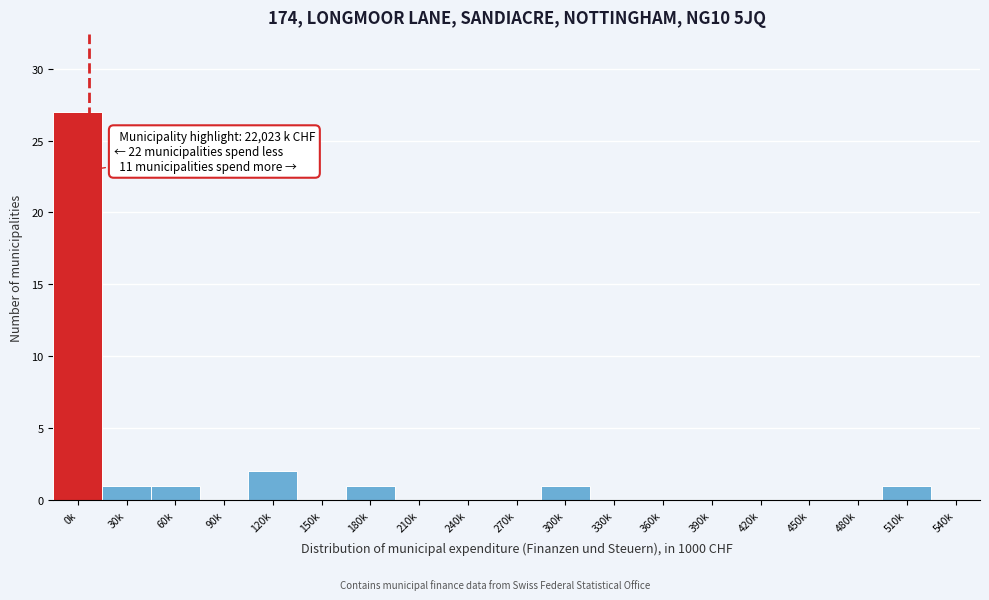

Reading left to right, list all the values displayed in this chart.

0k=27	30k=1	60k=1	90k=0	120k=2	150k=0	180k=1	210k=0	240k=0	270k=0	300k=1	330k=0	360k=0	390k=0	420k=0	450k=0	480k=0	510k=1	540k=0